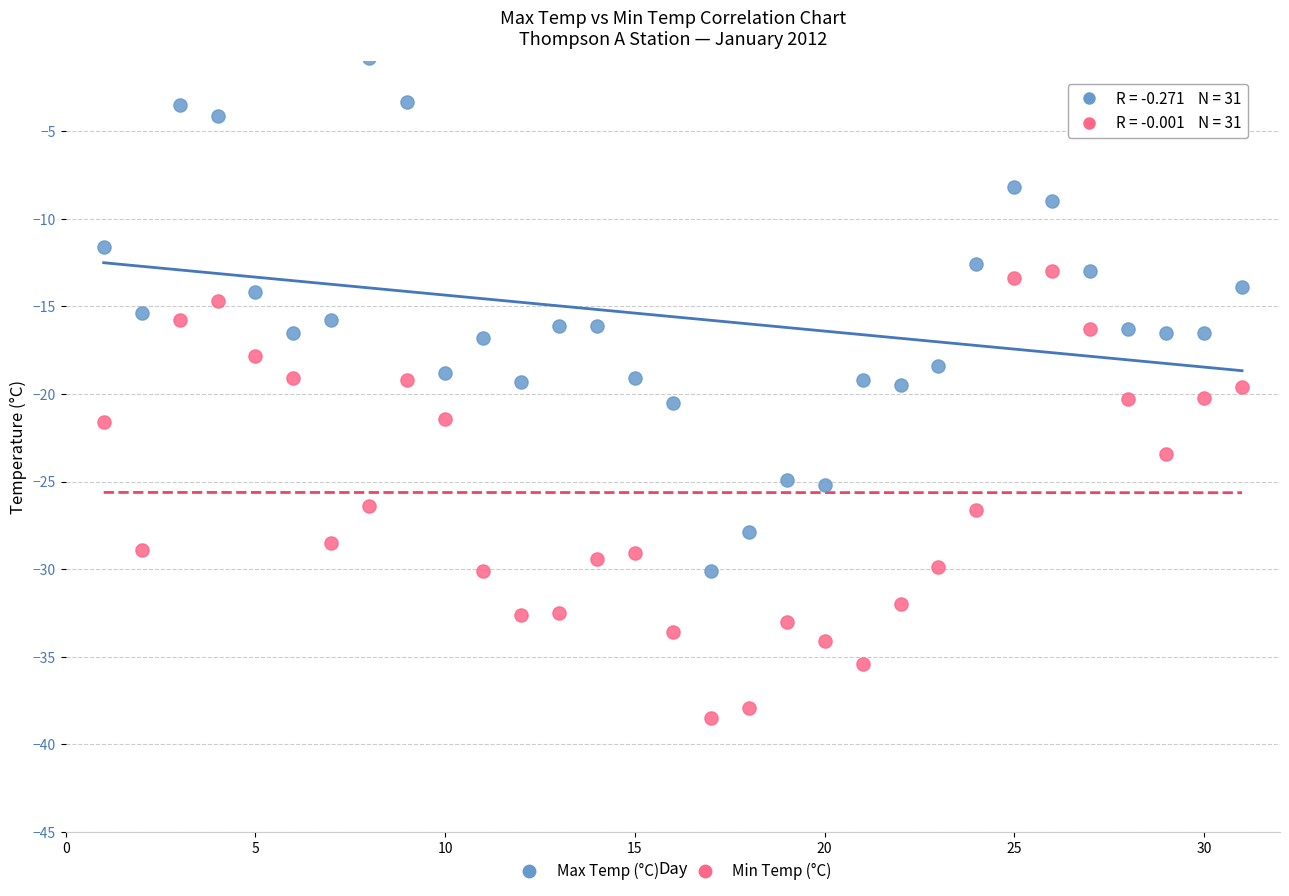

Which series has the widest spread of Y values?

Max Temp (°C)